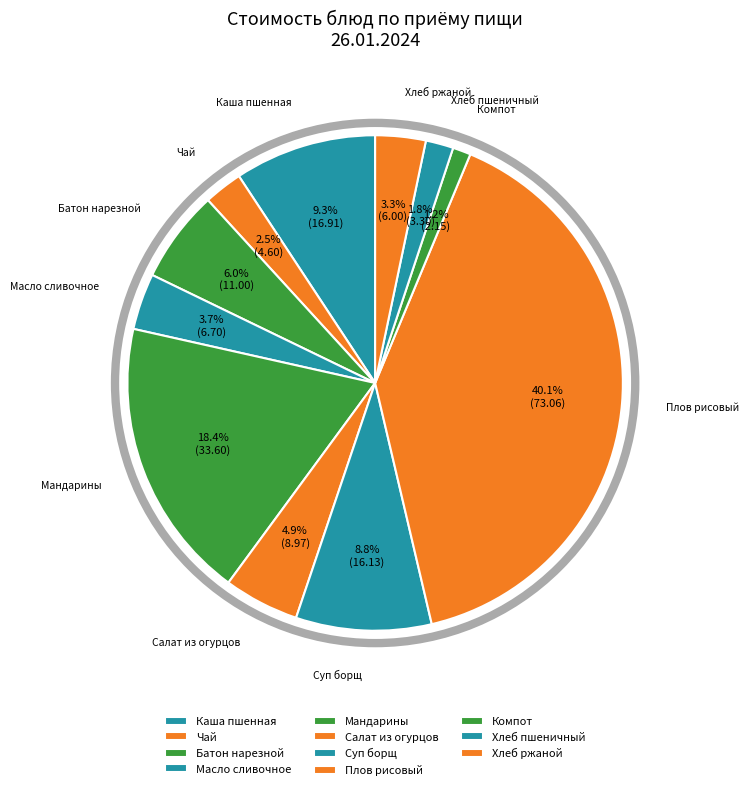

What is the ratio of the value at Масло сливочное to the value at Хлеб ржаной?

1.1